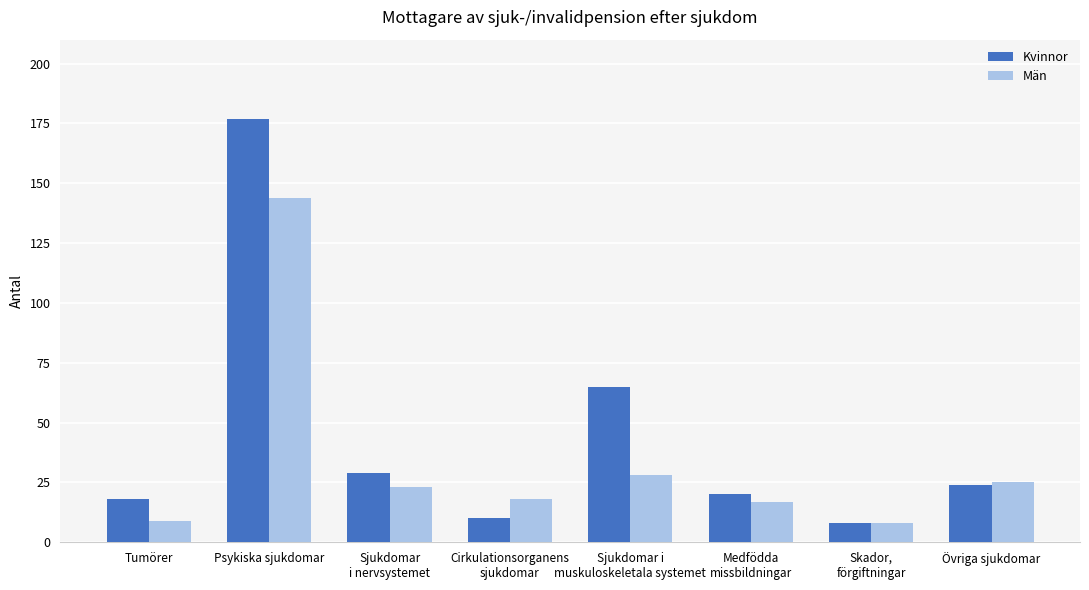

At which label does Män first exceed 23?

Psykiska sjukdomar